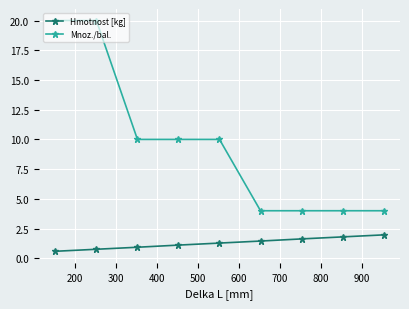

True or false: Mnoz./bal. and Hmotnost [kg] intersect in this chart.

False